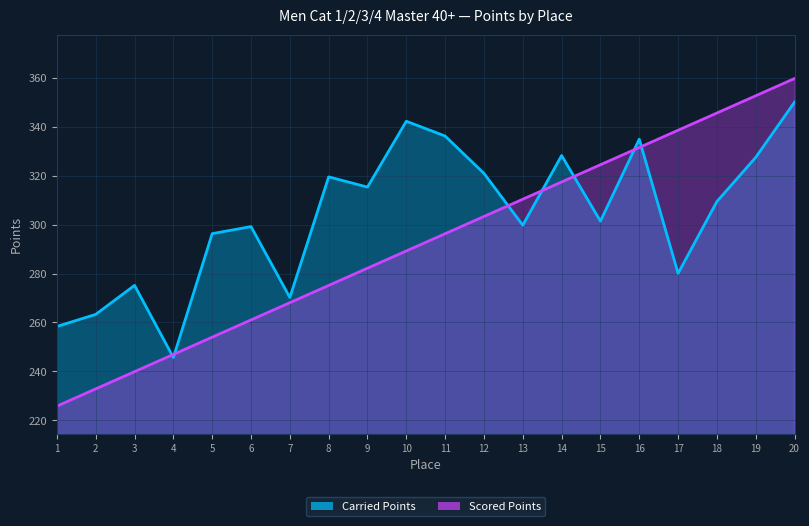

What is the average value of the Scored Points series?

292.8